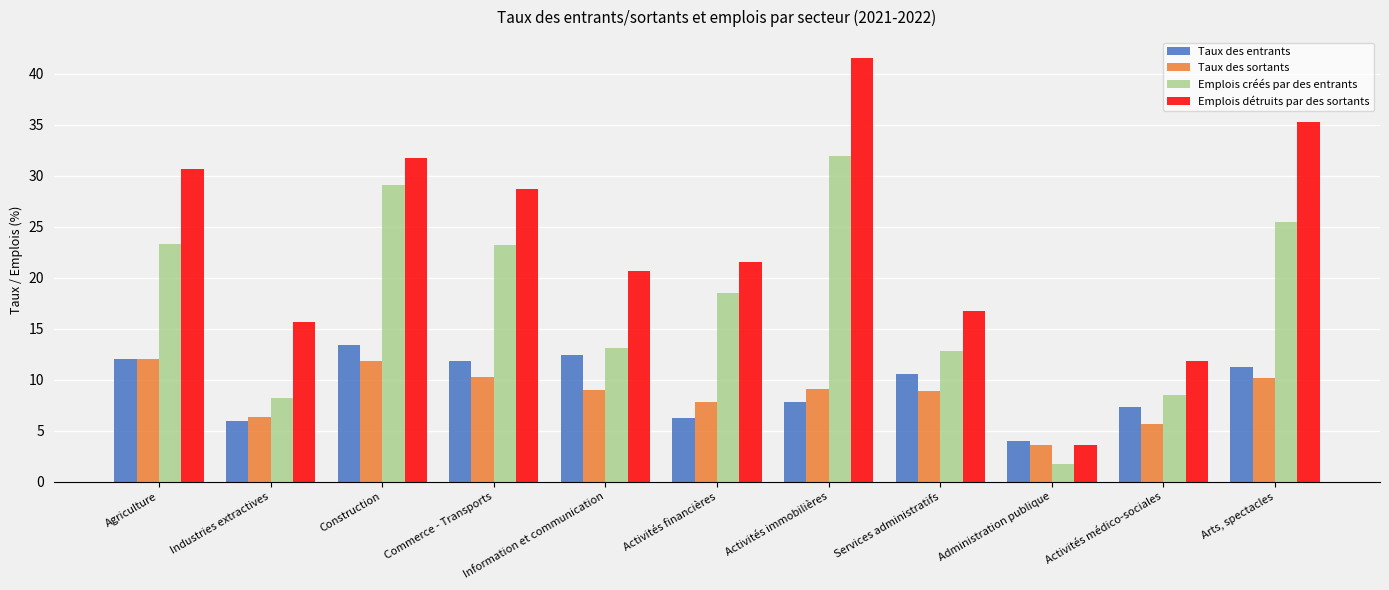

Which series has the largest total across all categories?

Emplois détruits par des sortants